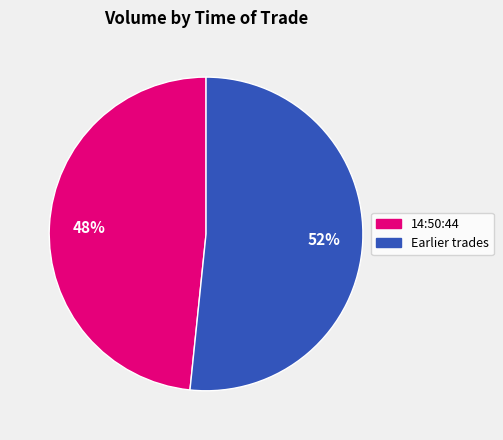

Is there a majority slice in this chart?

Yes